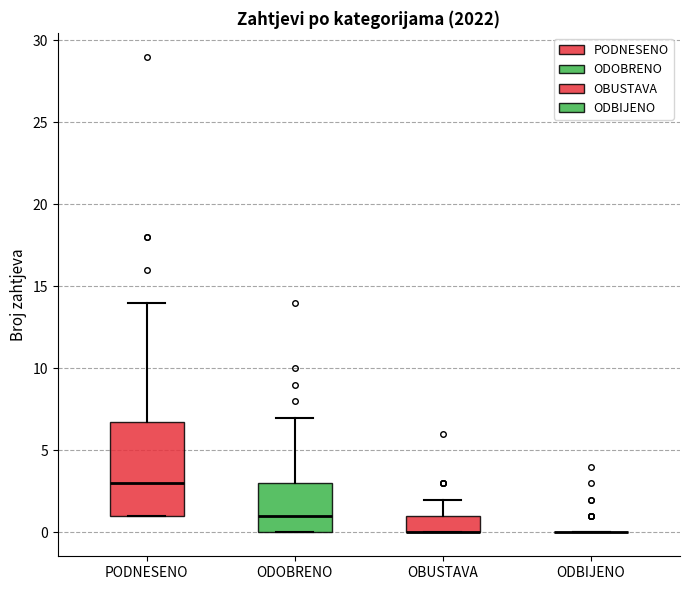

Reading left to right, read every box against the y-axis: the position of its median line, the range the box covers, and the ends of its whiskers. The values are not printed on the chart, so give them approximately, as read against the axis.

PODNESENO: median 3, box 1 to 7, whiskers 1 to 14
ODOBRENO: median 1, box 0 to 3, whiskers 0 to 7
OBUSTAVA: median 0 (drawn on the box's lower edge), box 0 to 1, whiskers 0 to 2
ODBIJENO: box collapsed to a line at 0, whiskers 0 to 0